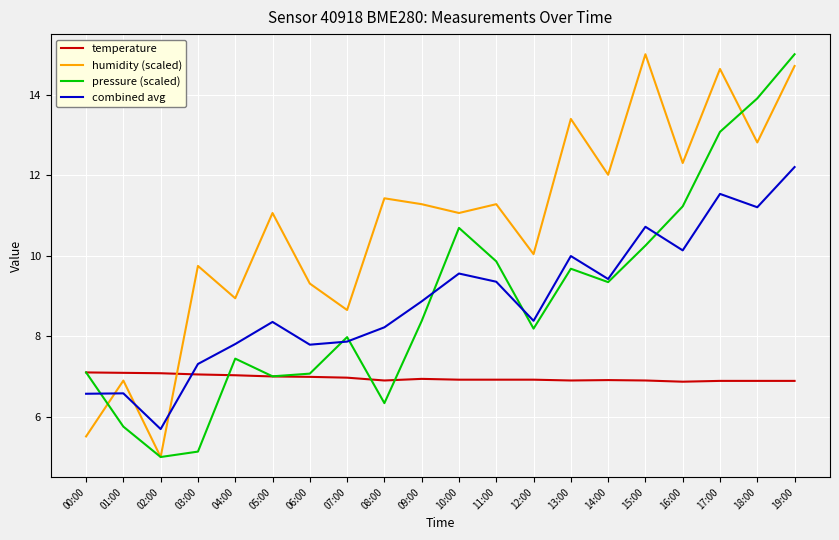

Is it true that pressure (scaled) equals 12.7 at 00:00?

False